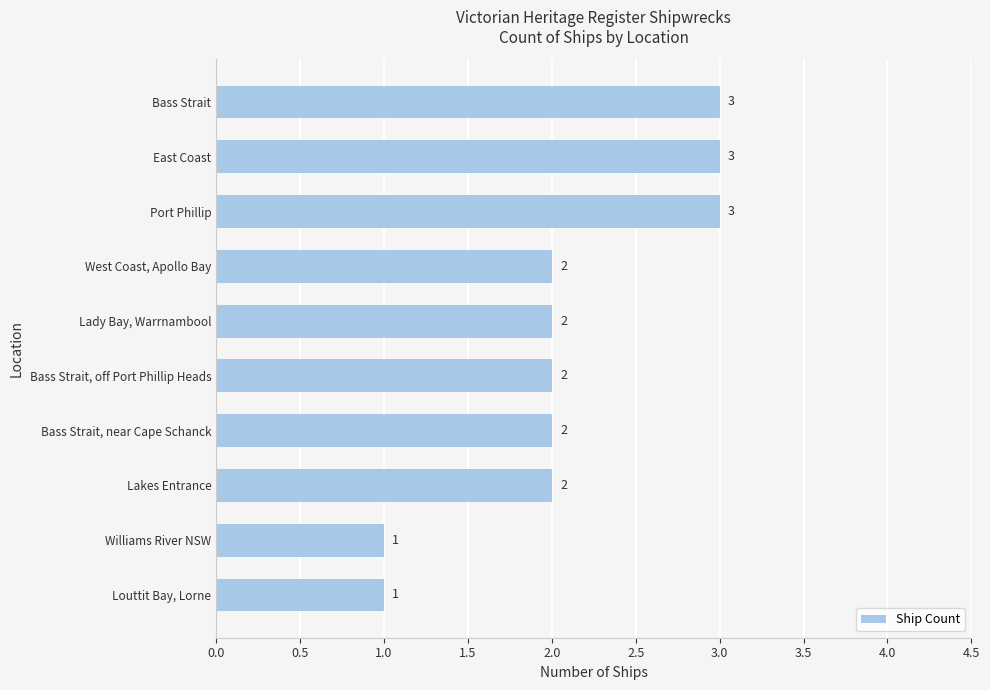

Count the number of data series in this chart.

1